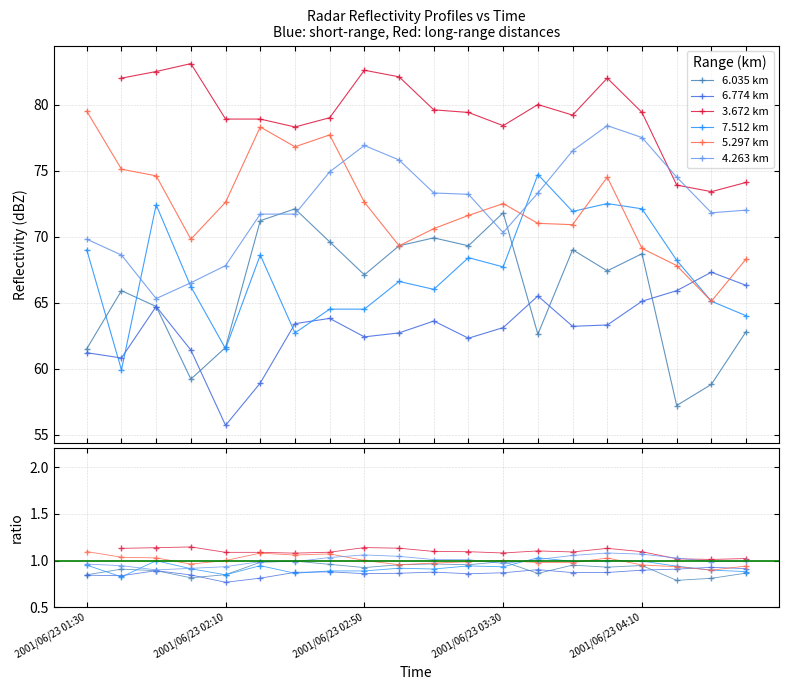

What is the difference between the highest and lowest values at 19?

11.3